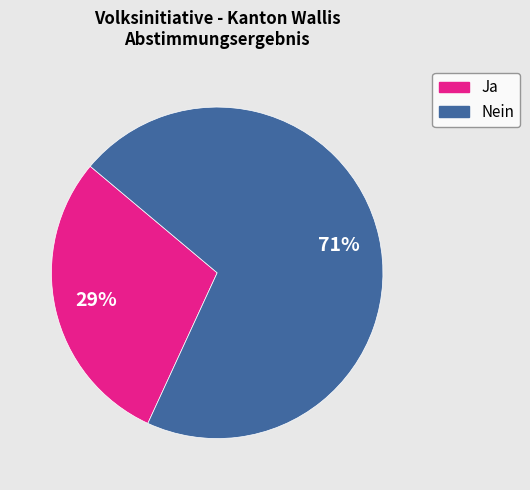

Is there any slice that represents more than half of the pie?

Yes